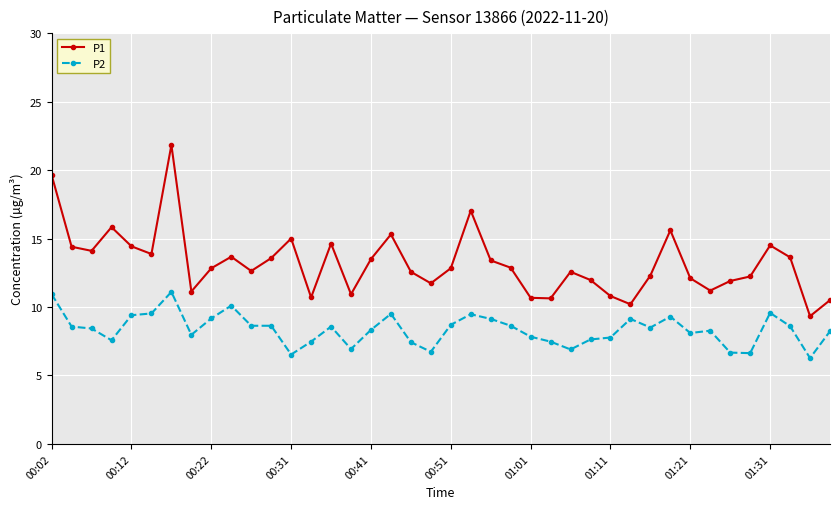

True or false: P2 has more than 1 interior local peaks.

True